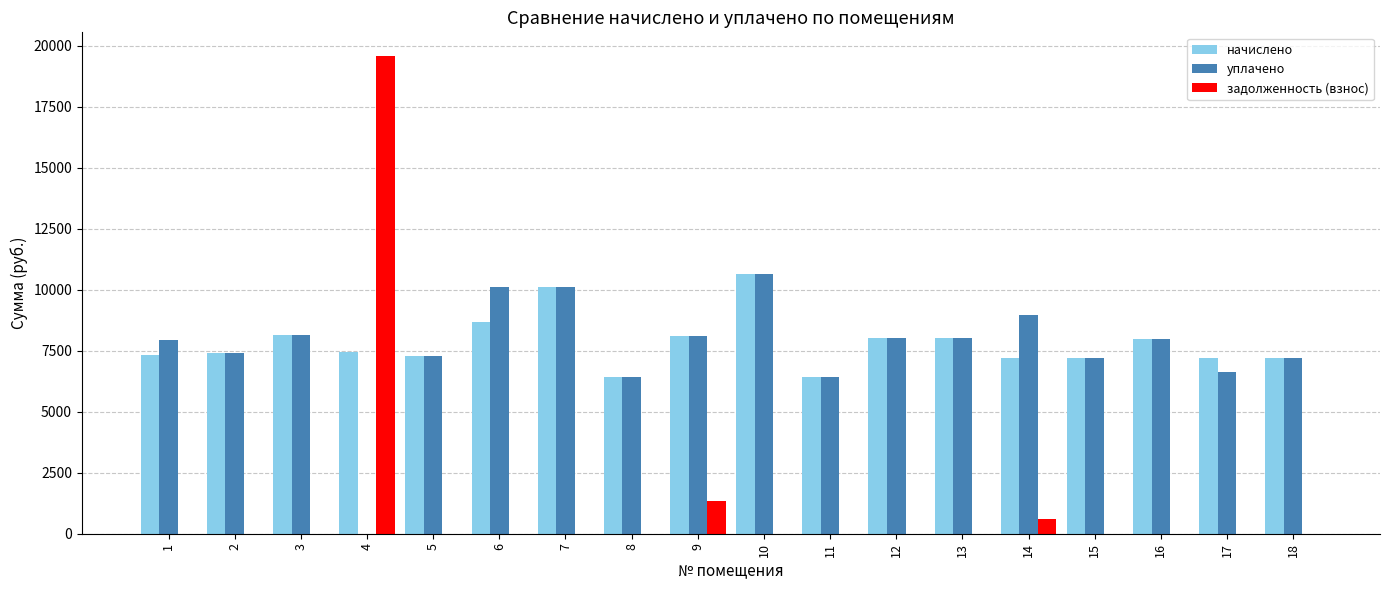

What is the maximum value shown in the chart?

19577.6